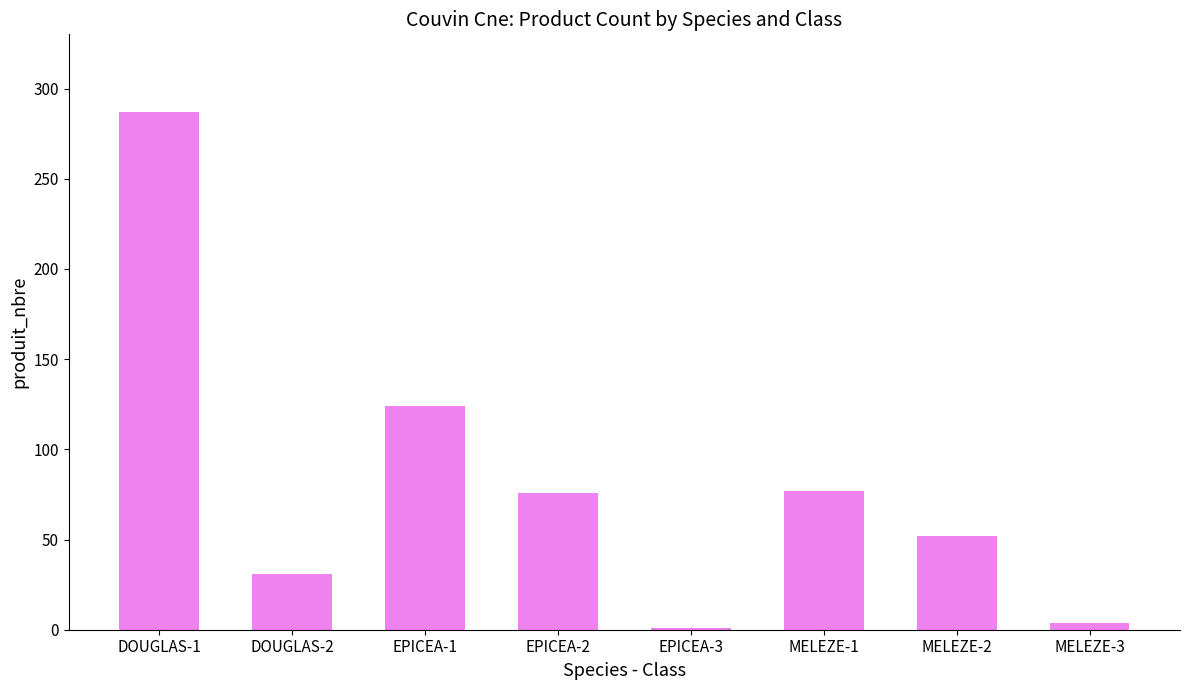

The chart shows a value of 60 at EPICEA-1. True or false?

False